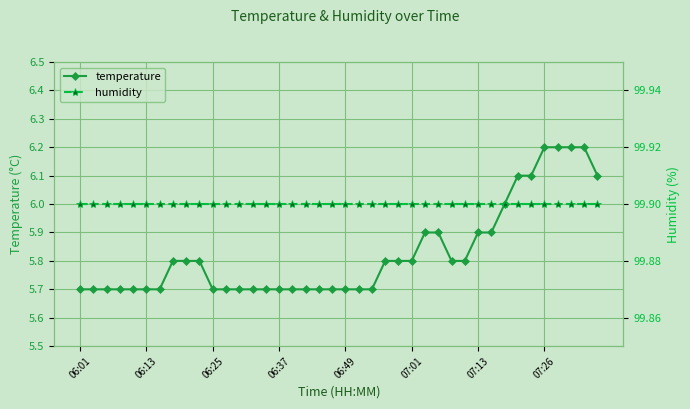

Between 17 and 29, which series saw the biggest shift?

temperature